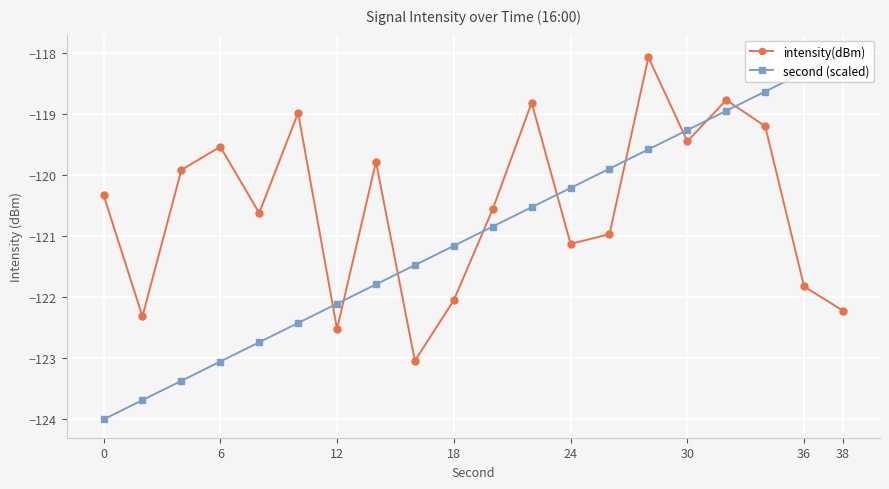

At how many categories does at least one series exceed -120?

12